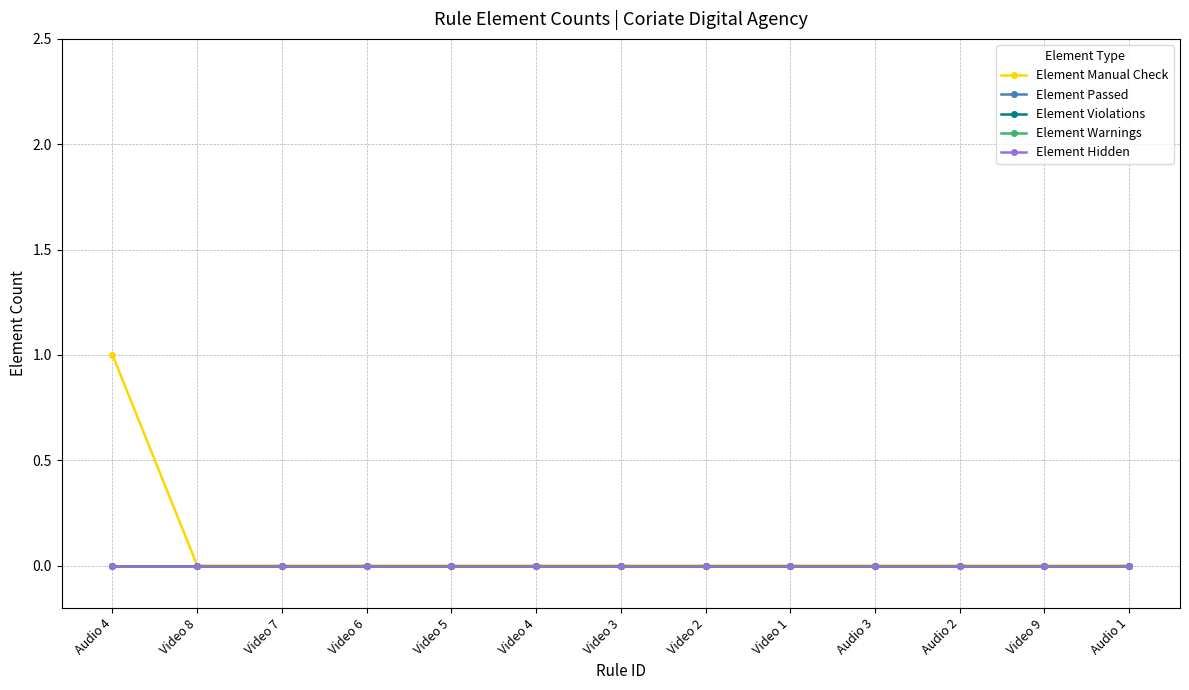

True or false: Element Hidden and Element Passed cross at least once.

False